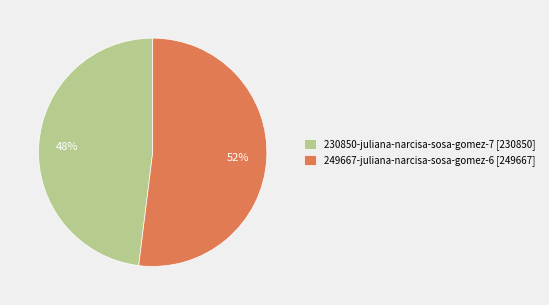

Does any single category account for the majority?

Yes